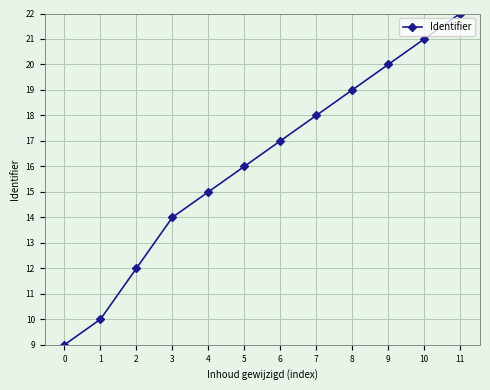

True or false: the data has more than 2 interior local peaks.

False